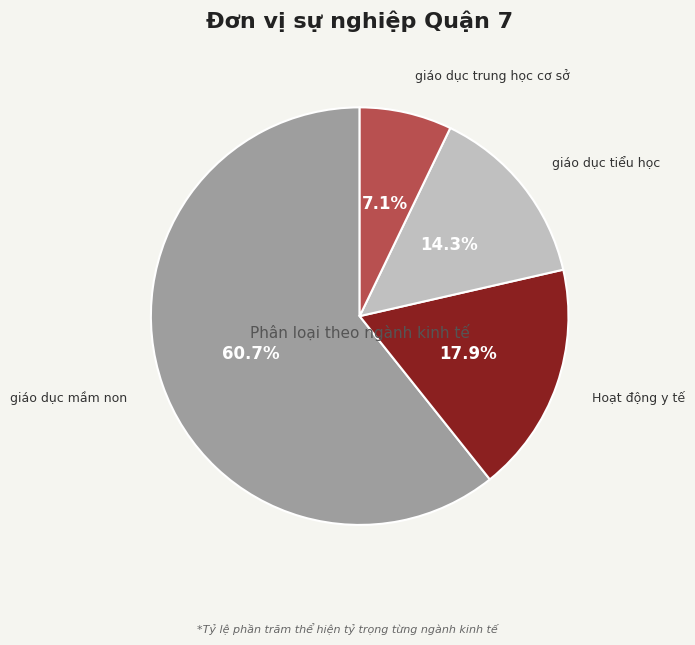

Rank the categories by value from highest to lowest.

giáo dục mầm non, Hoạt động y tế, giáo dục tiểu học, giáo dục trung học cơ sở